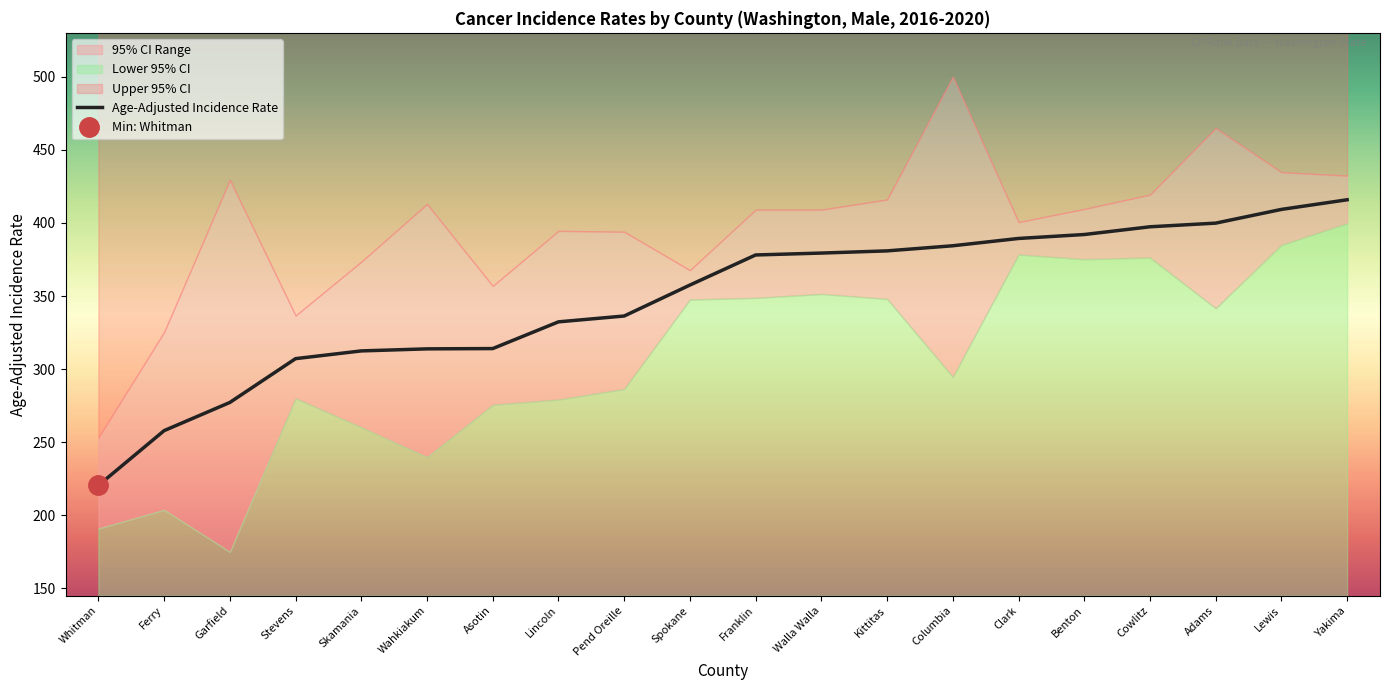

What is the label of the 14th point from the right?

Asotin